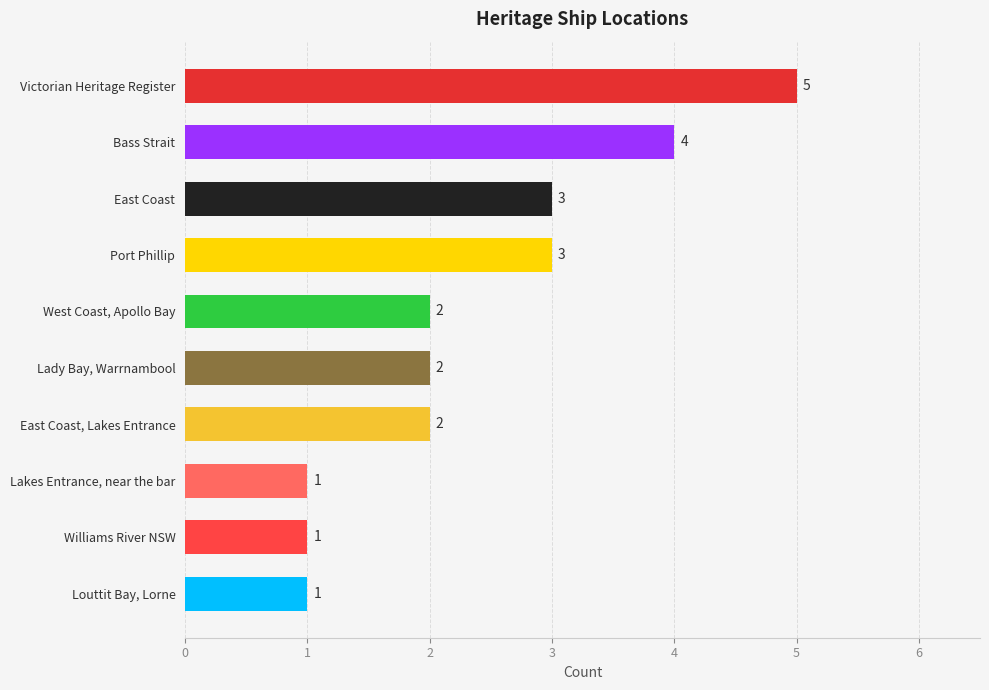

Reading top to bottom, list all the values displayed in this chart.

Victorian Heritage Register=5	Bass Strait=4	East Coast=3	Port Phillip=3	West Coast, Apollo Bay=2	Lady Bay, Warrnambool=2	East Coast, Lakes Entrance=2	Lakes Entrance, near the bar=1	Williams River NSW=1	Louttit Bay, Lorne=1